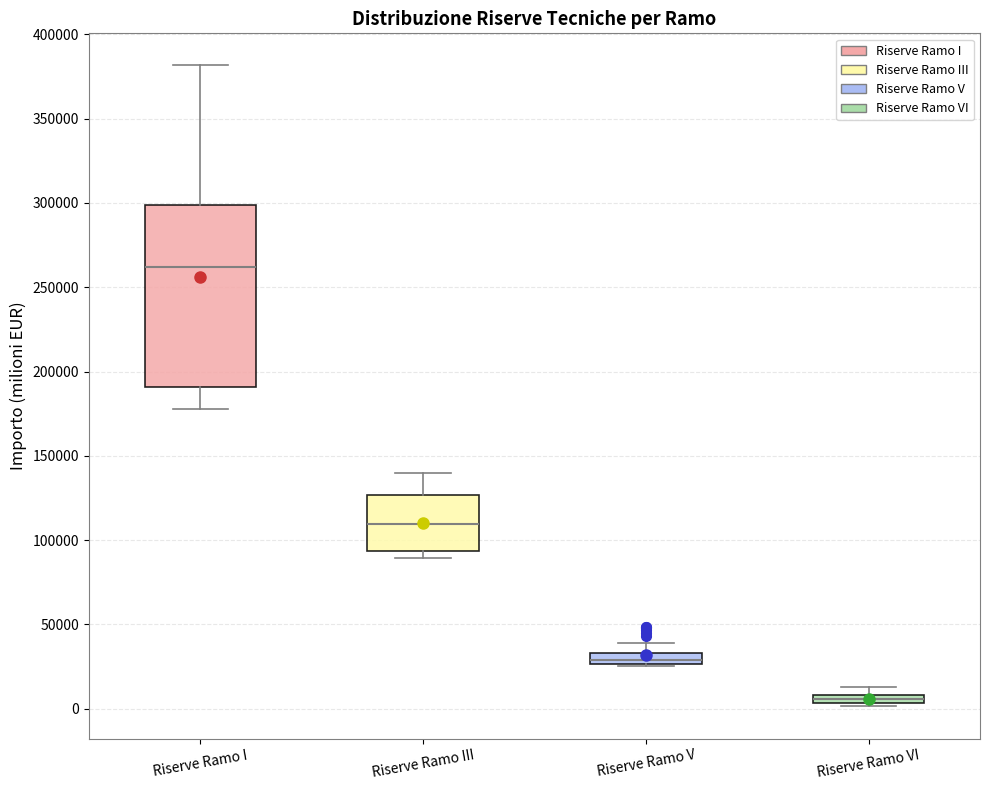

Which box's median line is the lowest?

Riserve Ramo VI